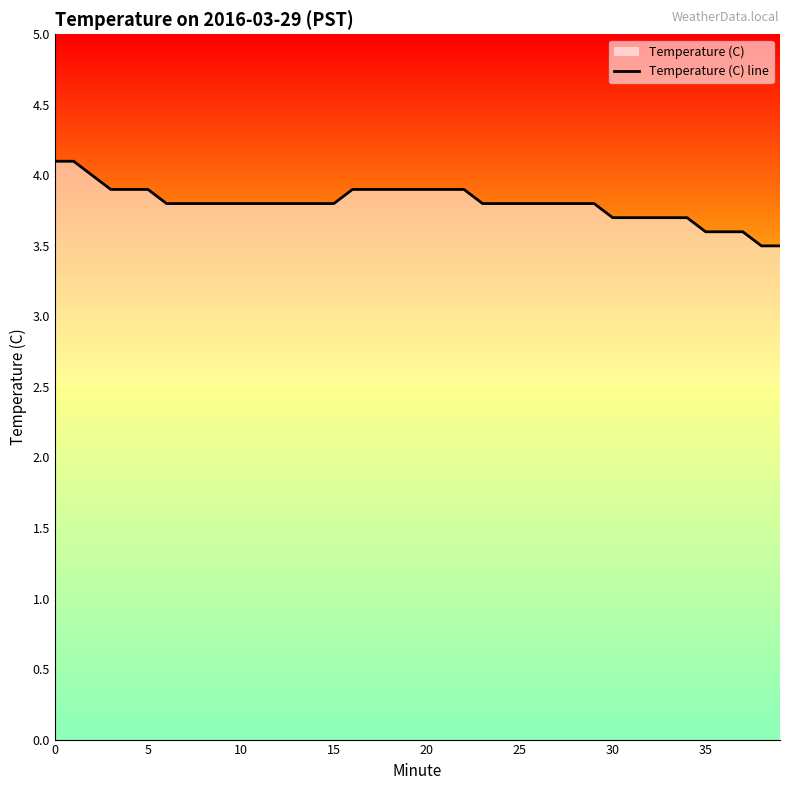

Between 25 and 20, which is larger?

20